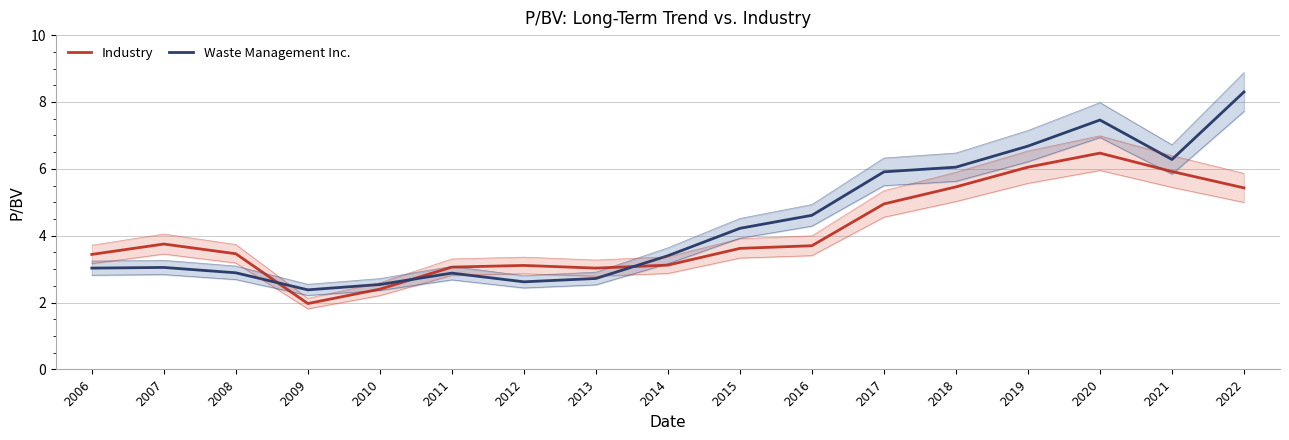

How many times do Waste Management Inc. and Industry cross each other?

3